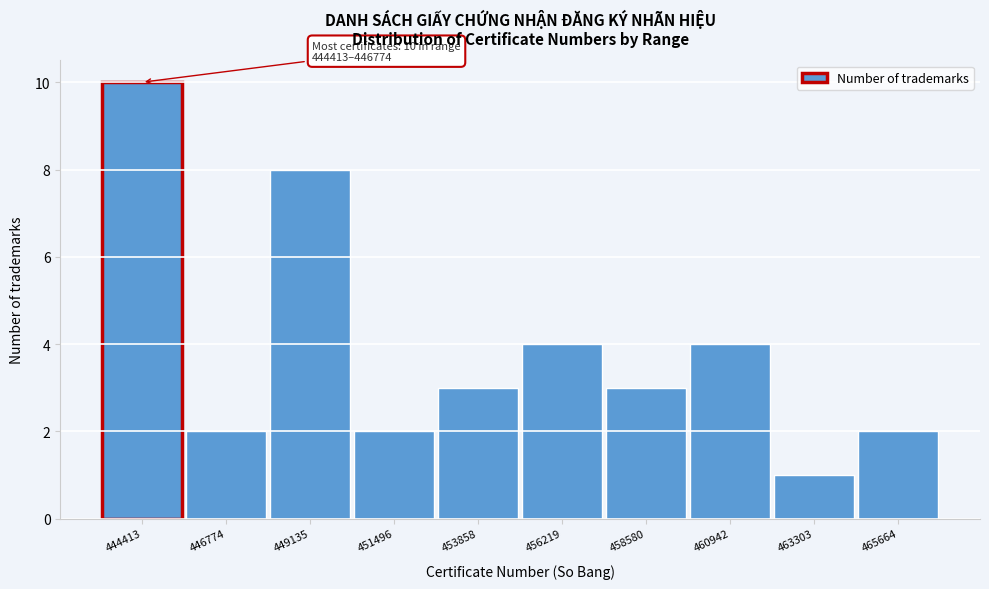

Reading left to right, transcribe all the data shown in this chart.

10	2	8	2	3	4	3	4	1	2